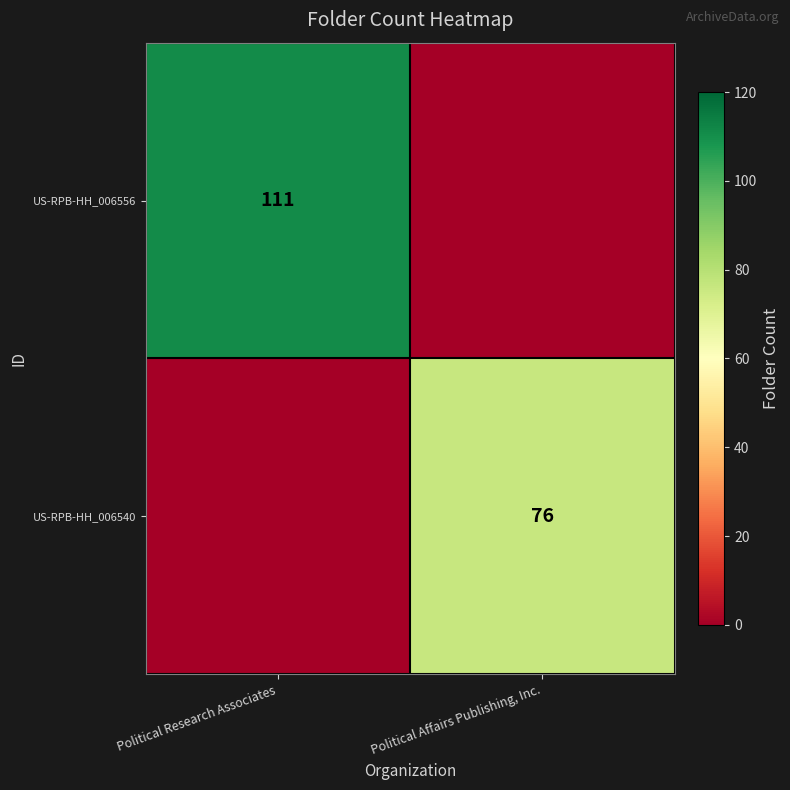

Is the value of US-RPB-HH_006540 at Political Affairs Publishing, Inc. greater than the value of US-RPB-HH_006556 at Political Research Associates?

No